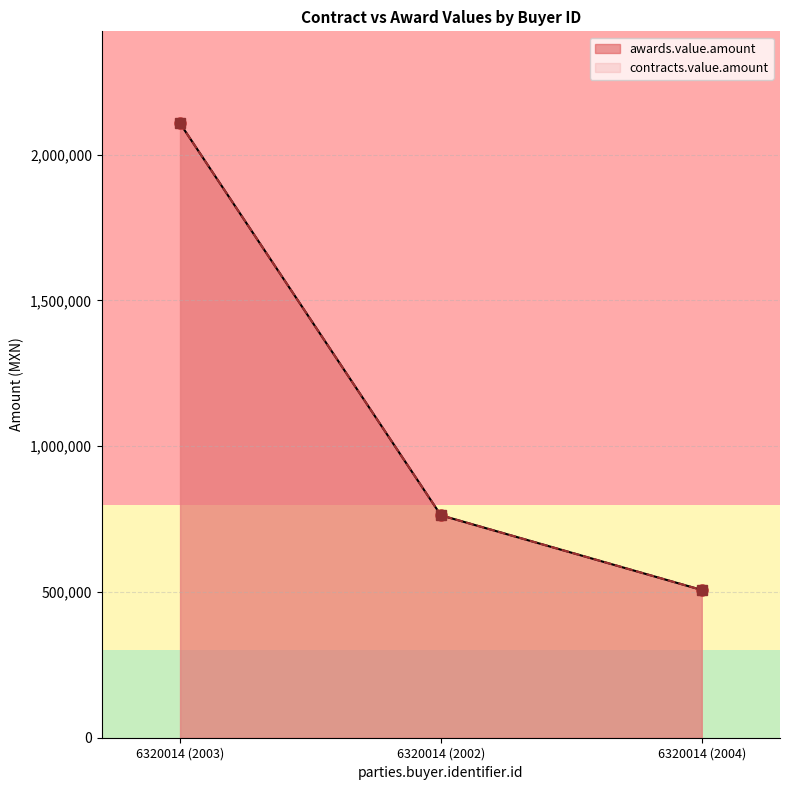

What is the sum of all contracts.value.amount values?

3377275